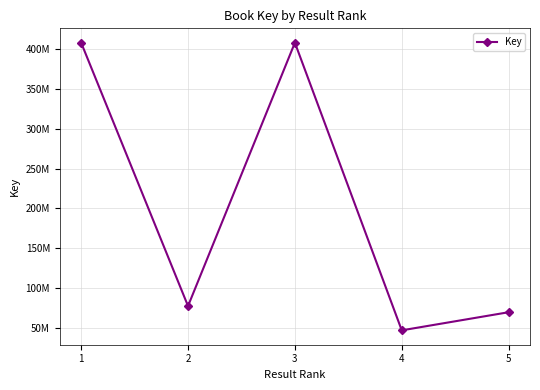

Reading left to right, extract all data points from this chart.

408404515	77286790	408403526	46715702	69500694